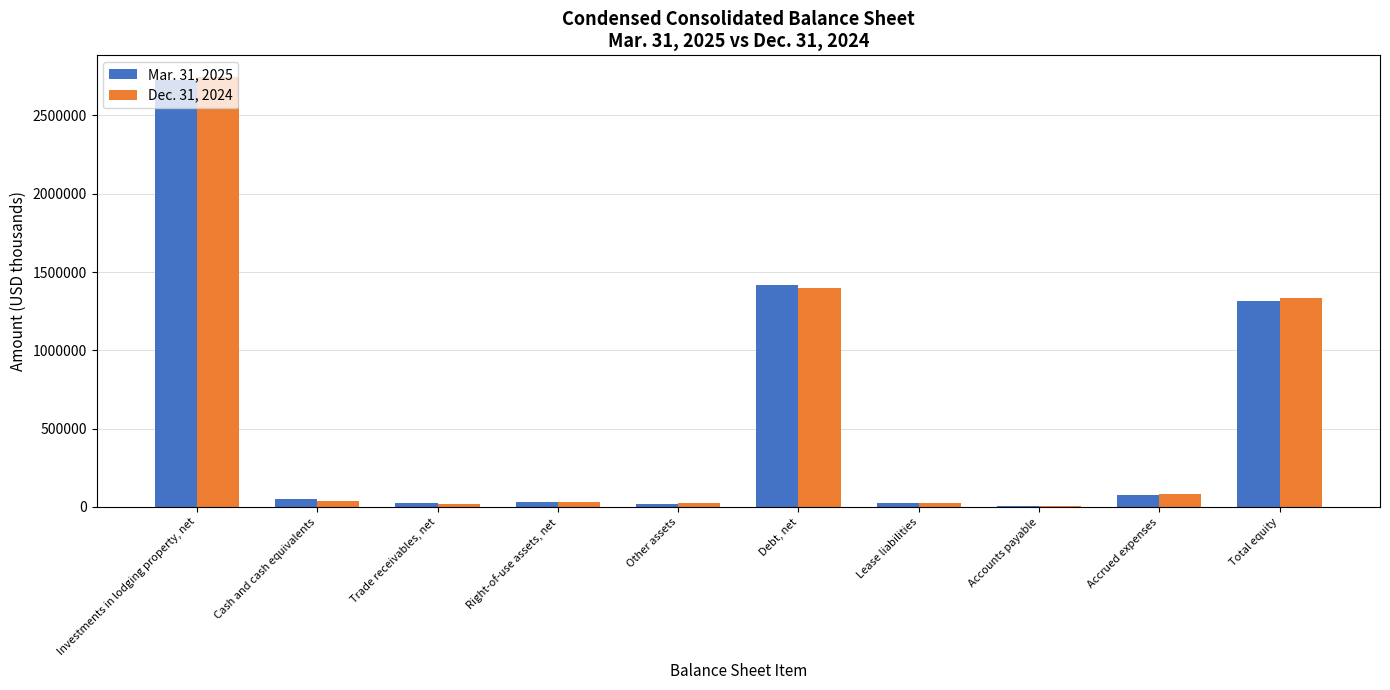

Which series has the largest range (max minus min)?

Dec. 31, 2024